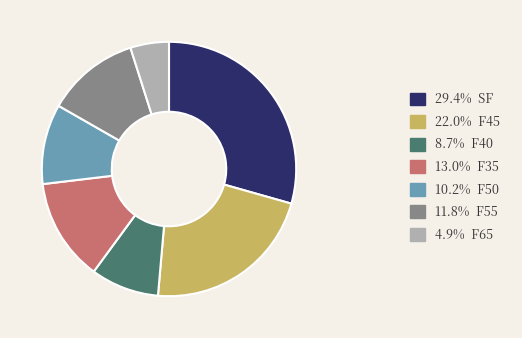

Is the sum of 11.8% F55 and 22.0% F45 greater than half?

No